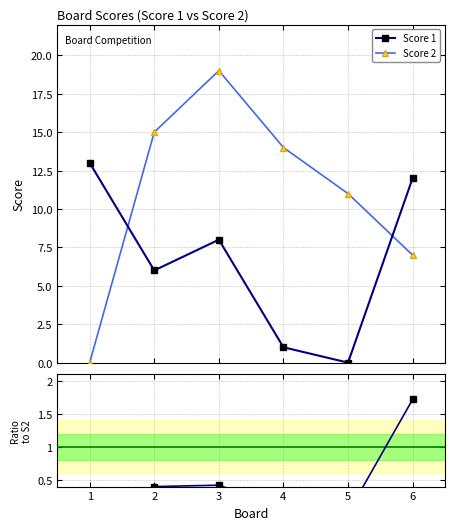

True or false: Score 2 and Score 1 / Score 2 intersect in this chart.

False